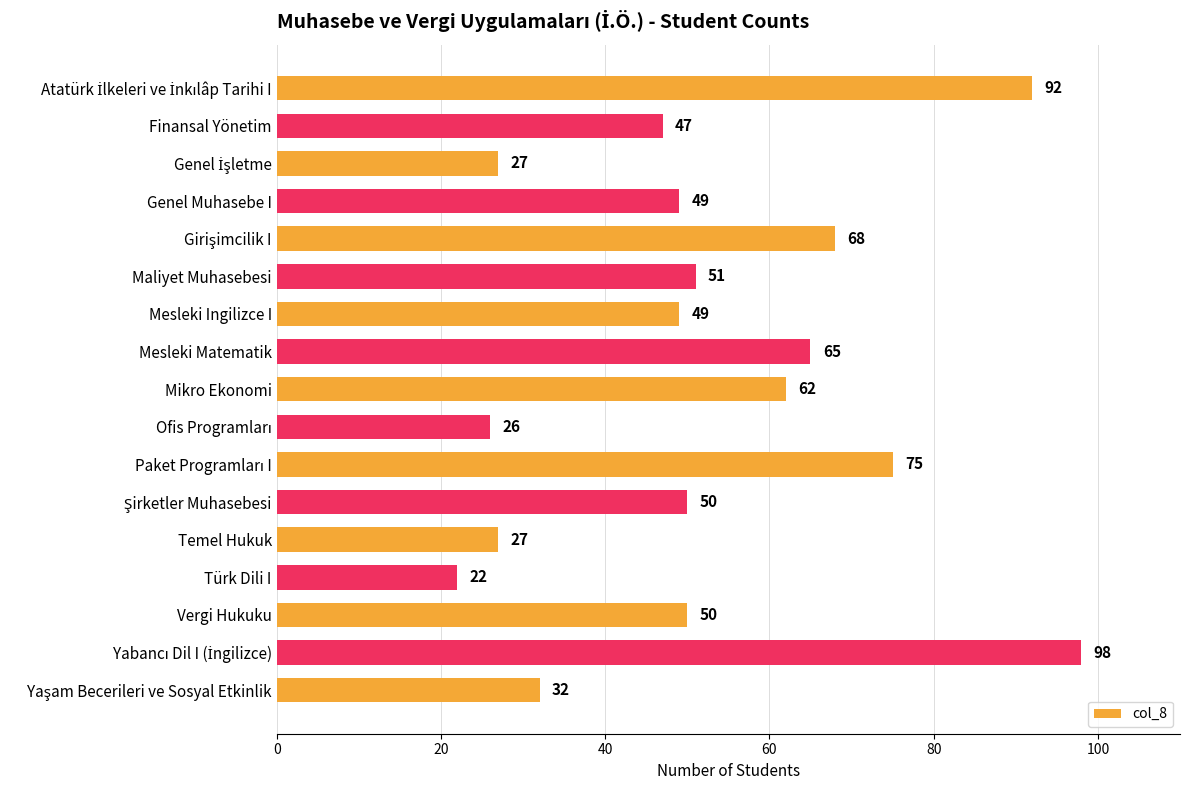

Which category has the lowest value across all series?

Türk Dili I